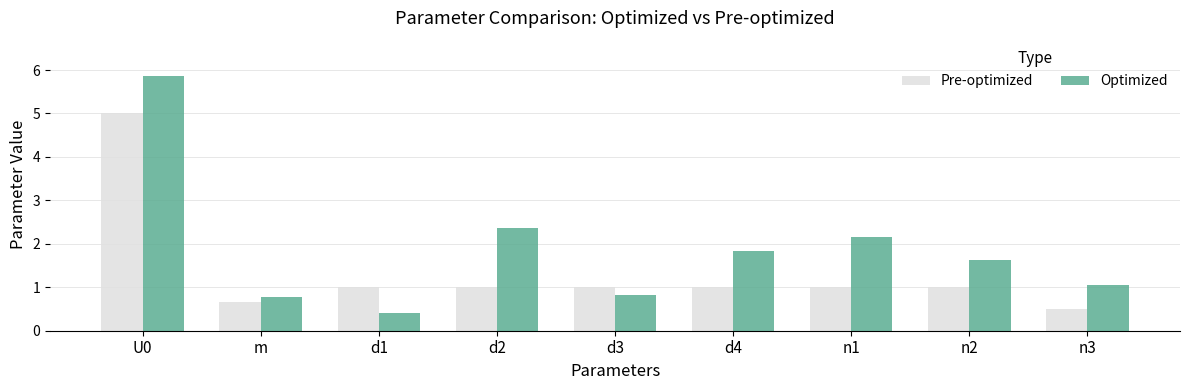

What position from the left is d2?

4